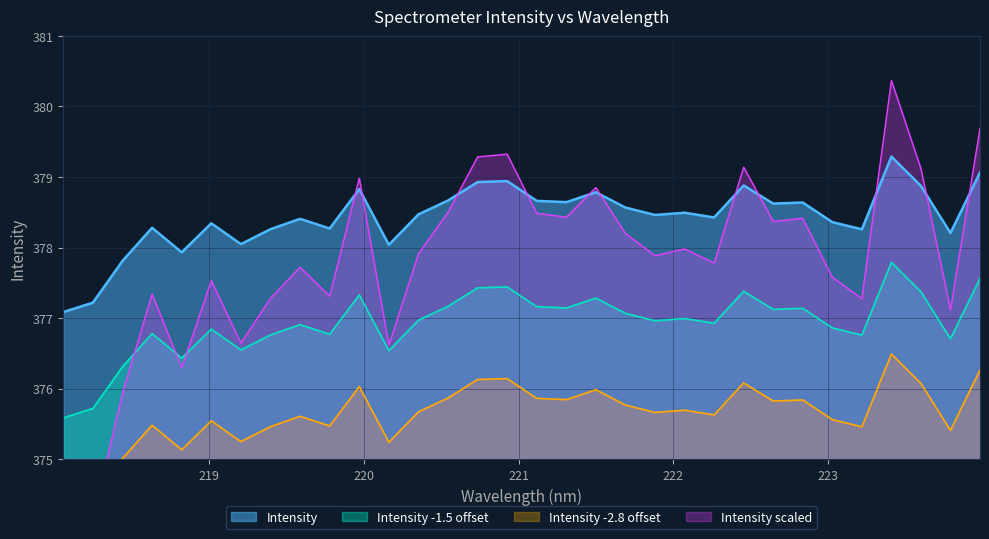

What is the label of the 27th point from the right?

219.0156